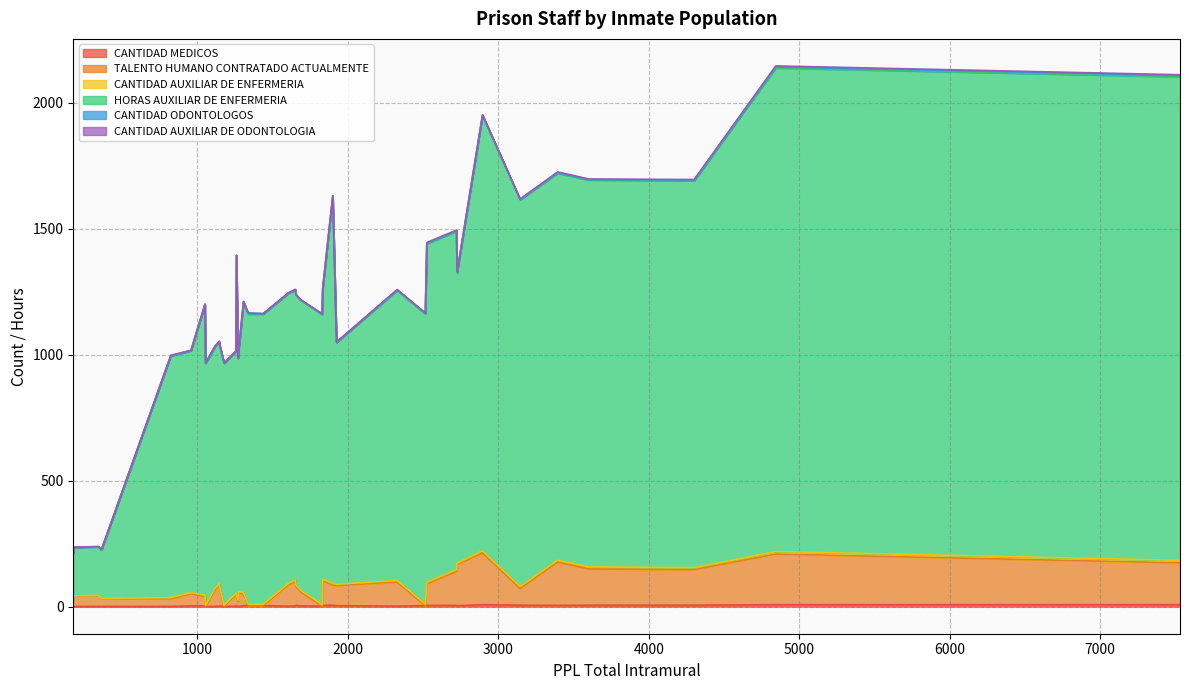

Which category has the lowest value in the CANTIDAD AUXILIAR DE ENFERMERIA series?

364